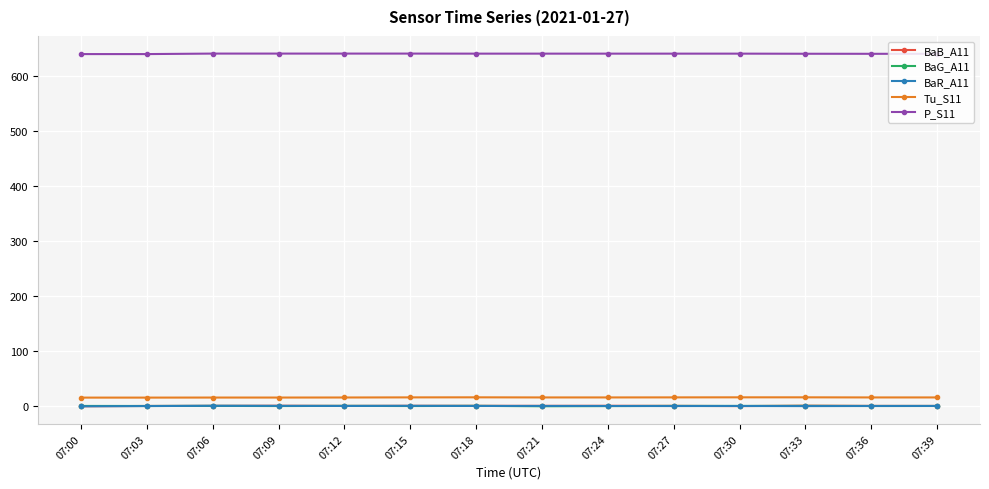

True or false: P_S11 and BaG_A11 cross at least once.

False